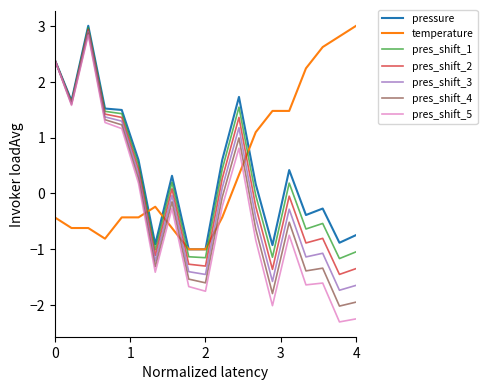

What is the minimum value for temperature?

-1.0